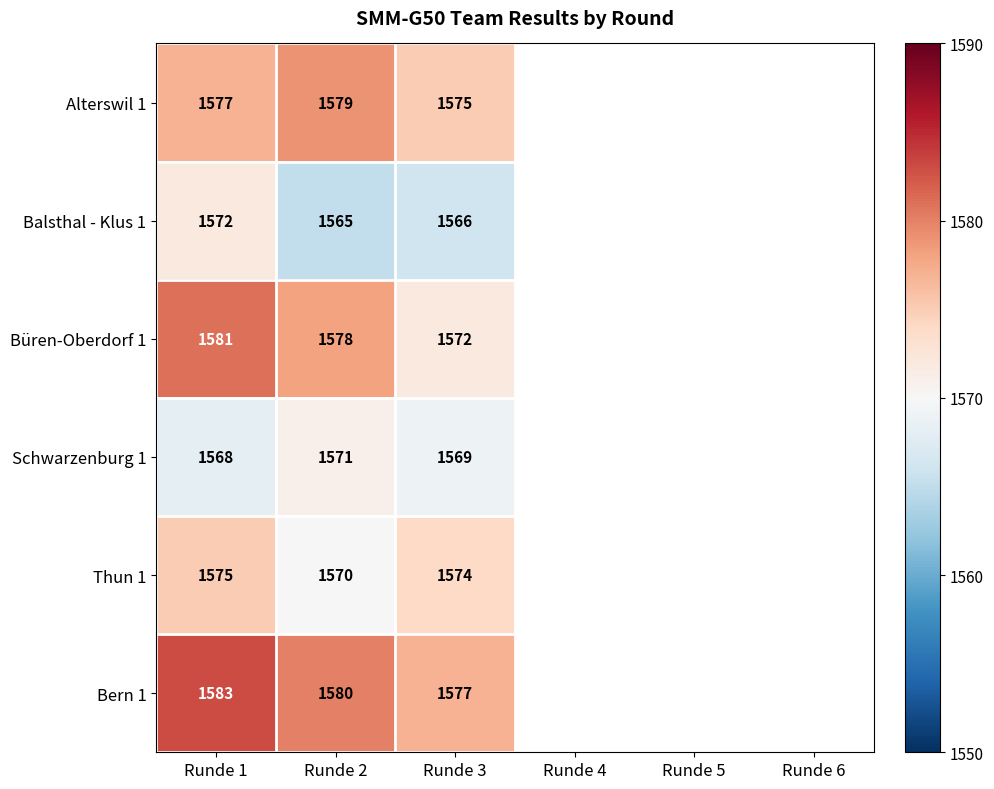

The Thun 1 series shows 961 at Runde 2. True or false?

False